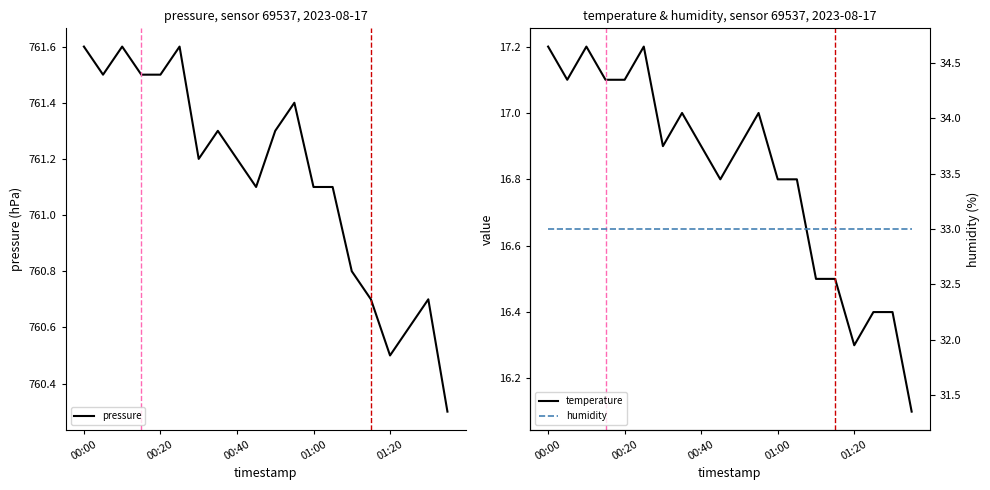

Does the chart display data point markers on the line(s)?

No